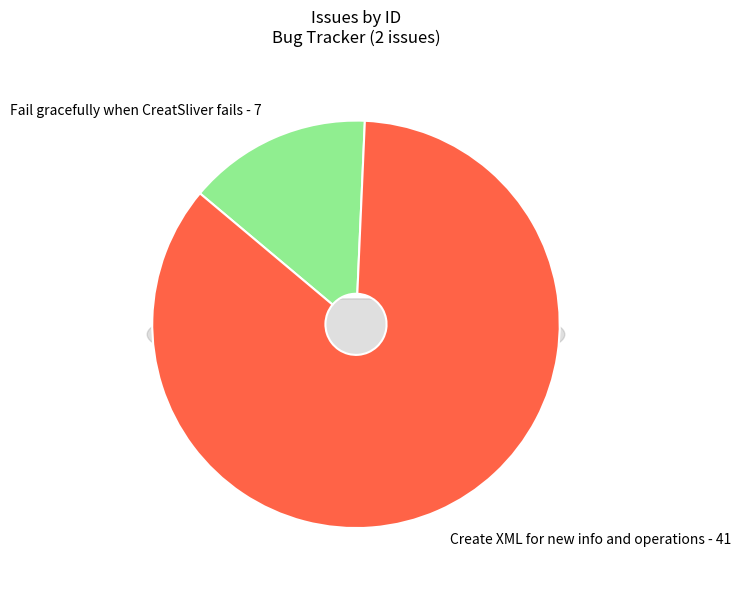

Is it true that Create XML for new info and operations is 78% of the pie?

False